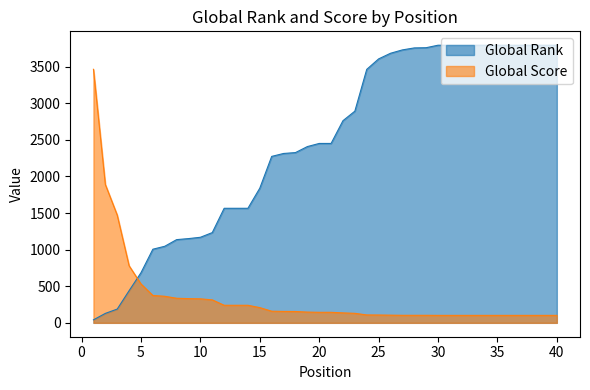

Reading right to left, what are all the values shown in this chart?

Global Rank: 40=3793	39=3793	38=3793	37=3793	36=3793	35=3793	34=3793	33=3793	32=3793	31=3793	30=3793	29=3759	28=3756	27=3729	26=3683	25=3606	24=3463	23=2892	22=2762	21=2451	20=2451	19=2408	18=2326	17=2314	16=2274	15=1840	14=1565	13=1565	12=1565	11=1233	10=1169	9=1151	8=1137	7=1046	6=1006	5=685	4=439	3=188	2=129	1=41
Global Score: 40=102	39=102	38=102	37=102	36=102	35=102	34=102	33=102	32=102	31=102	30=102	29=103	28=103	27=103	26=105	25=107	24=108	23=130	22=136	21=144	20=144	19=147	18=155	17=156	16=159	15=208	14=240	13=240	12=240	11=314	10=328	9=331	8=336	7=363	6=374	5=531	4=780	3=1472	2=1890	1=3464